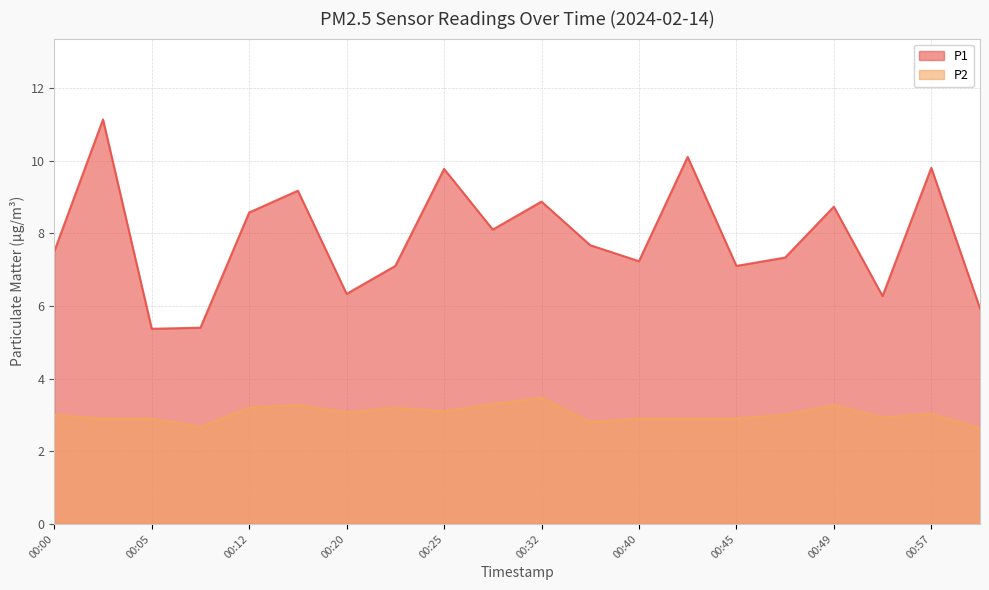

Between 00:10 and 00:20, which series saw the biggest shift?

P1